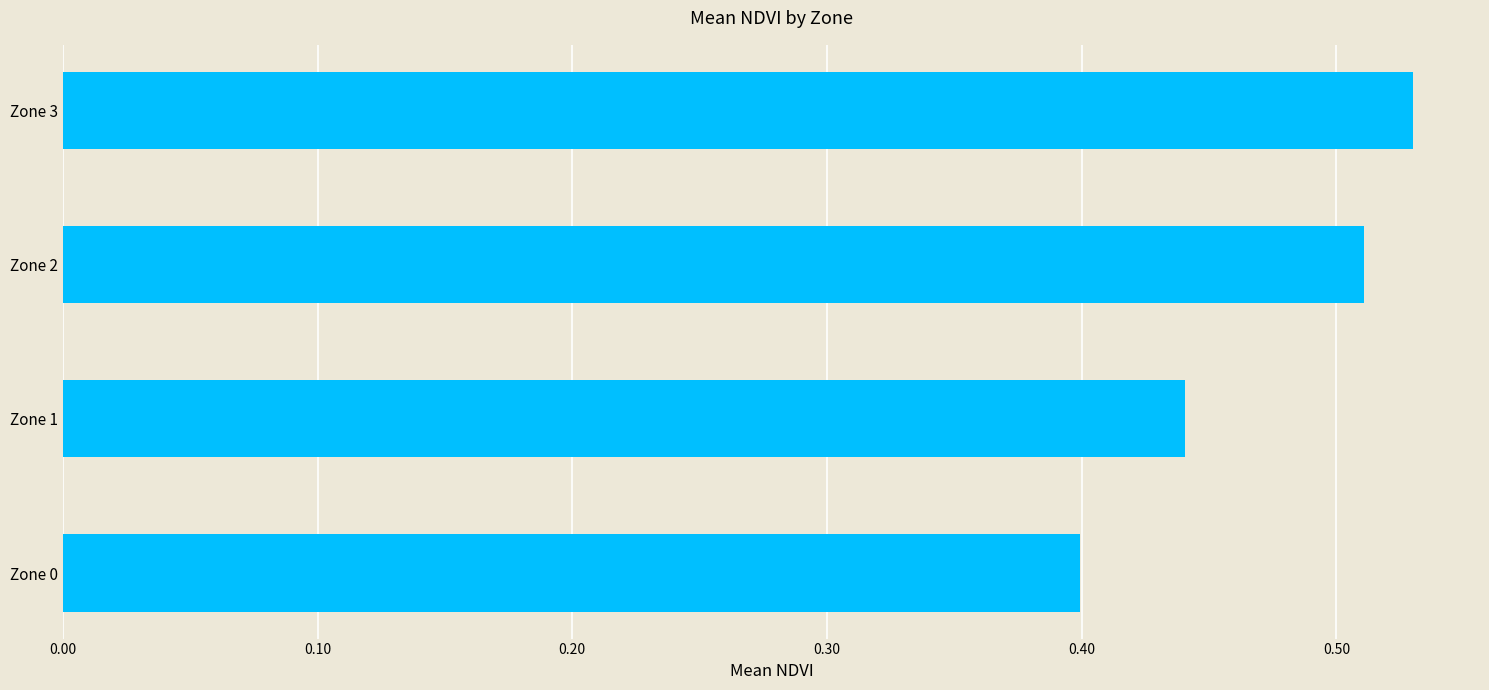

Rank the categories by value from highest to lowest.

Zone 3, Zone 2, Zone 1, Zone 0